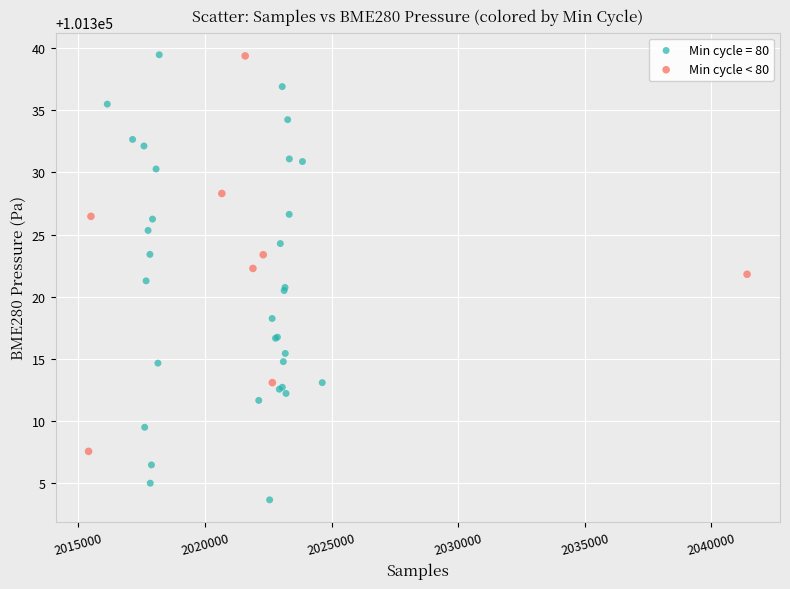

Which series contains the lowest Y value?

Min cycle = 80